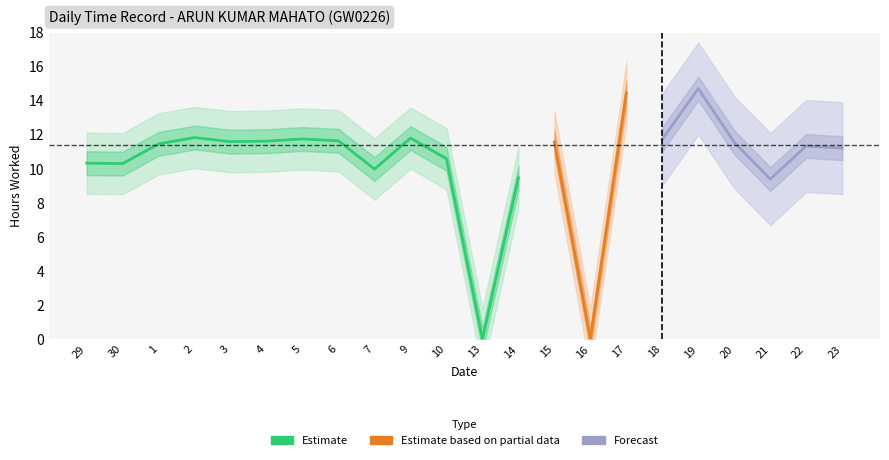

True or false: the data shows 10.3 at 29.

True